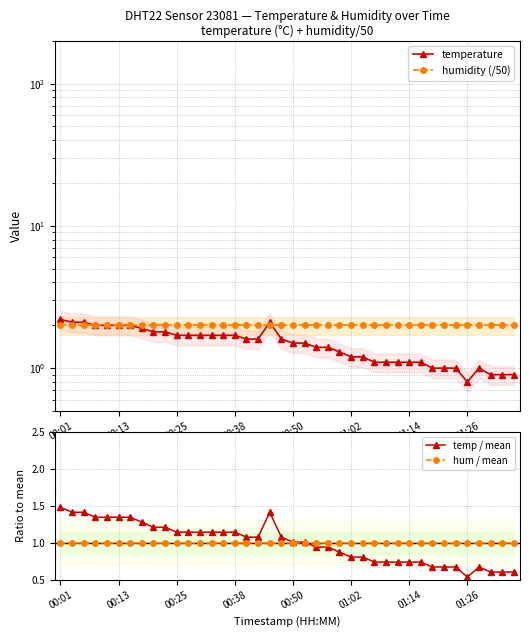

True or false: temp / mean has more than 0 points higher than both neighbors.

True